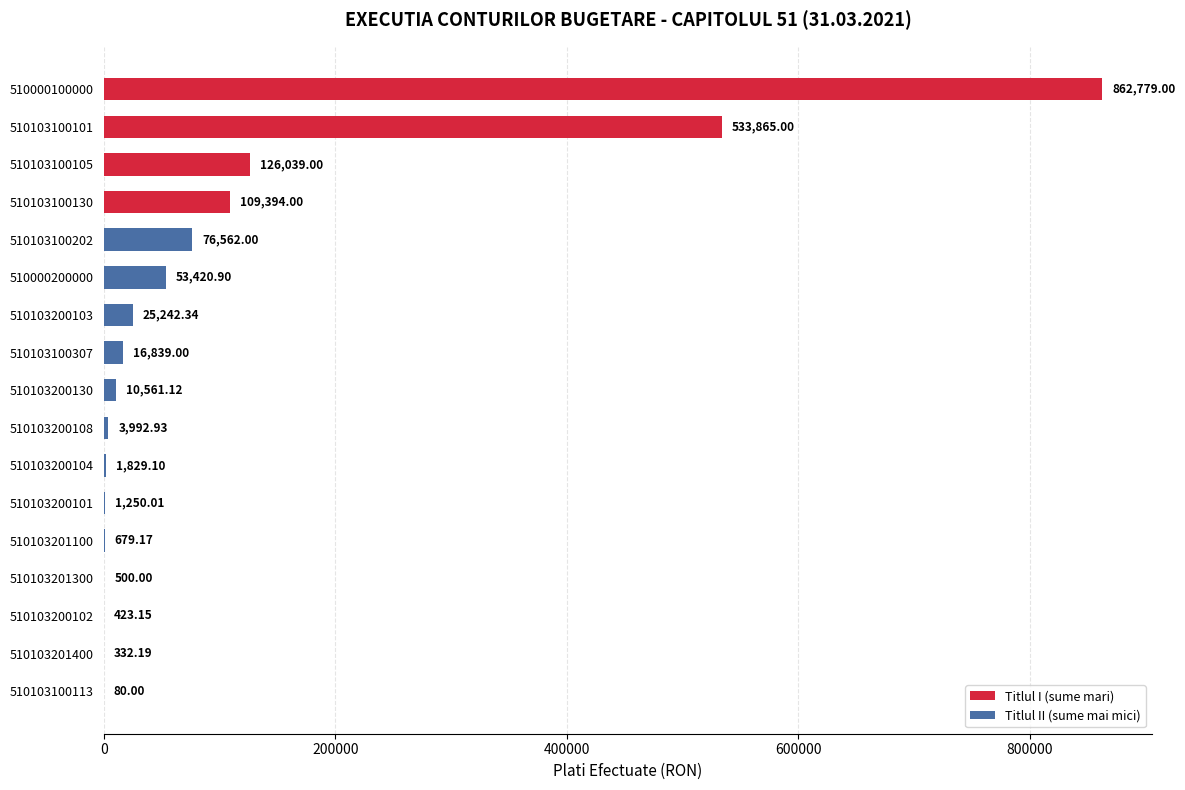

Approximately how many times larger is the value at 510103201300 compared to 510103100113?

6.2